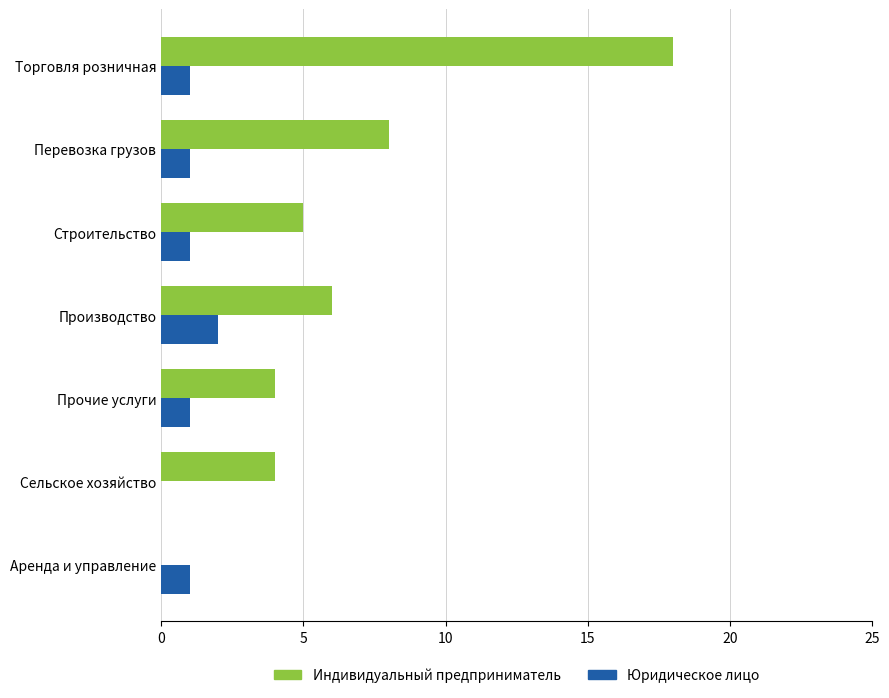

Which category has the highest value in the Индивидуальный предприниматель series?

Торговля розничная